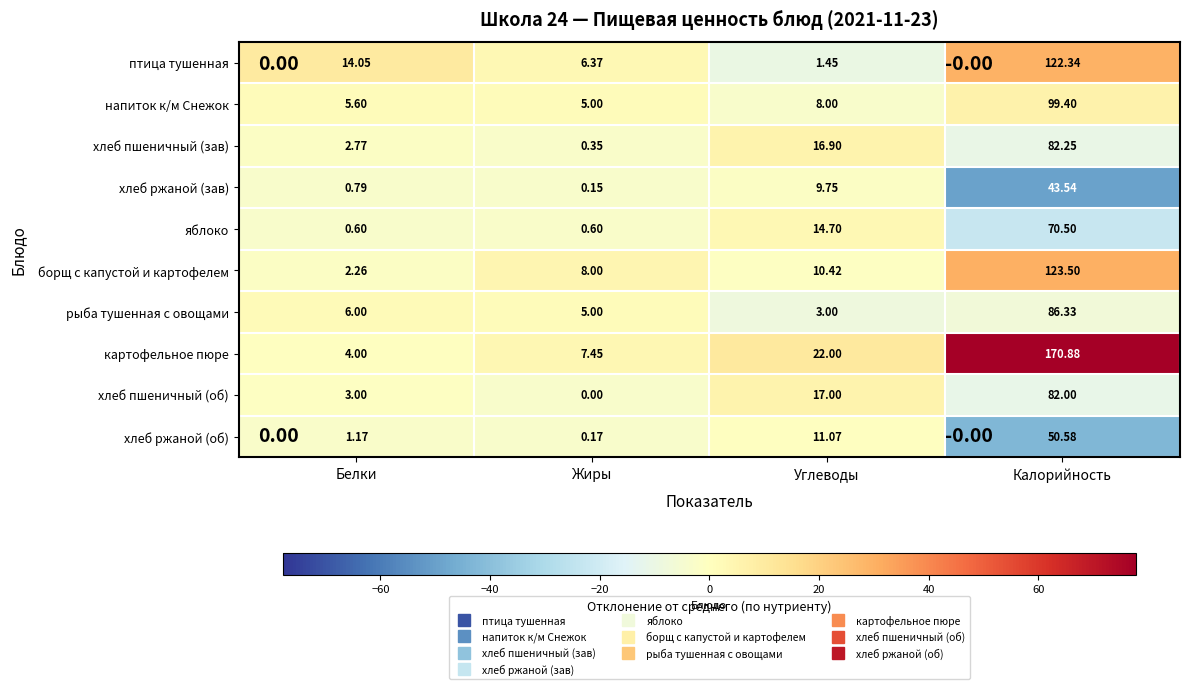

How many categories are shown in the chart?

4